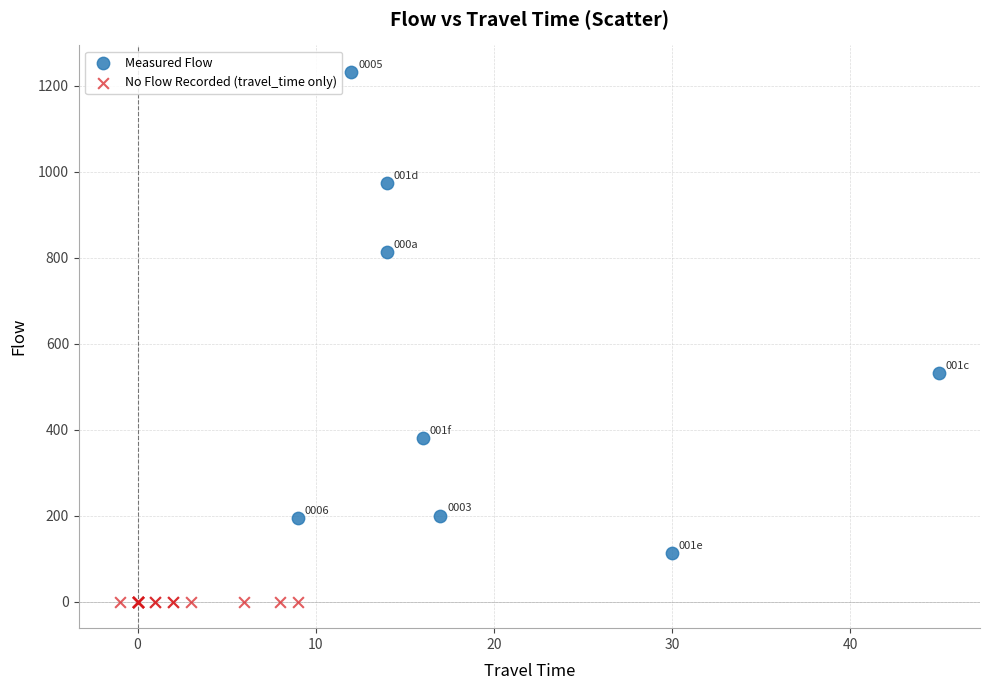

Which series reaches the minimum Y coordinate?

No Flow Recorded (travel_time only)